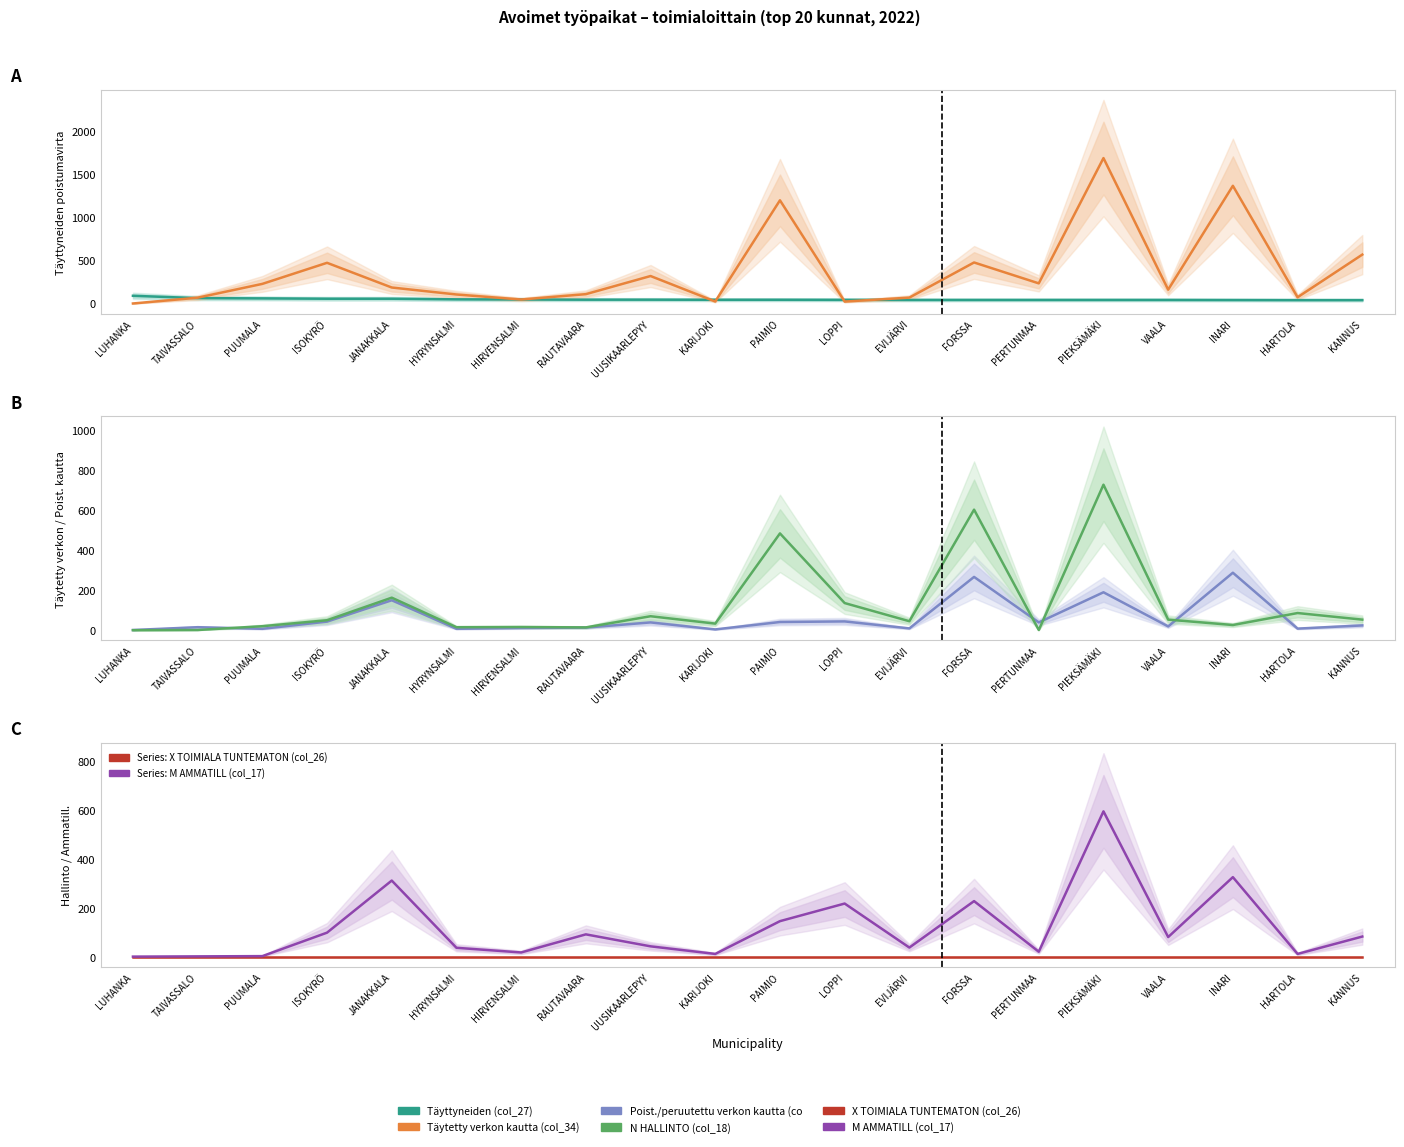

What position from the right is HYRYNSALMI?

15